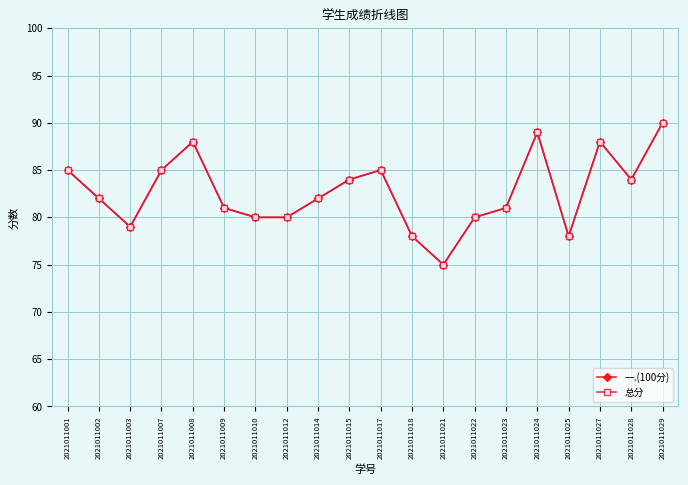

Reading left to right, list all the values displayed in this chart.

一.(100分): 85	82	79	85	88	81	80	80	82	84	85	78	75	80	81	89	78	88	84	90
总分: 85	82	79	85	88	81	80	80	82	84	85	78	75	80	81	89	78	88	84	90